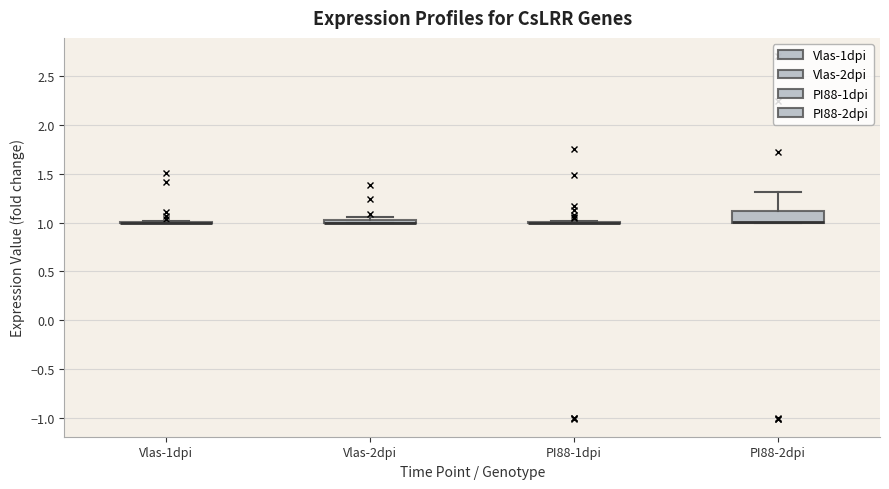

Comparing the boxes themselves (not the whiskers), which one is the tallest?

PI88-2dpi